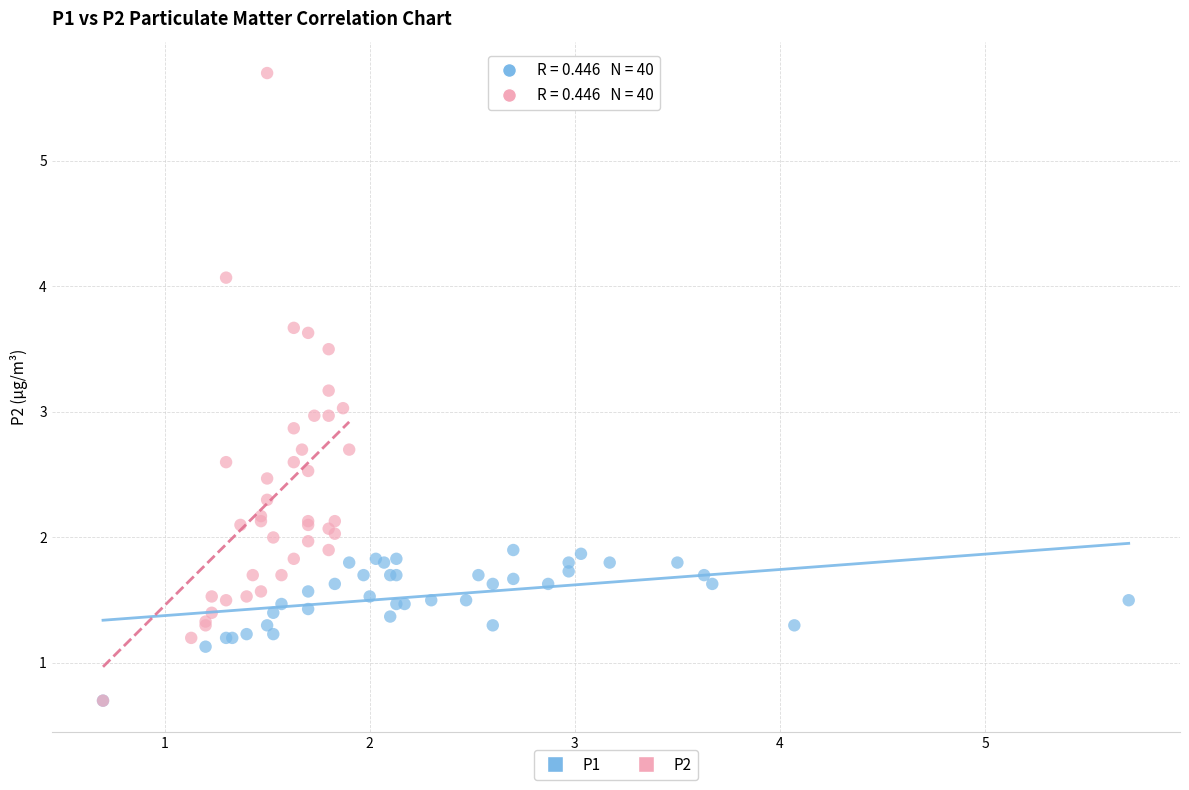

Which series contains the highest Y value?

P2